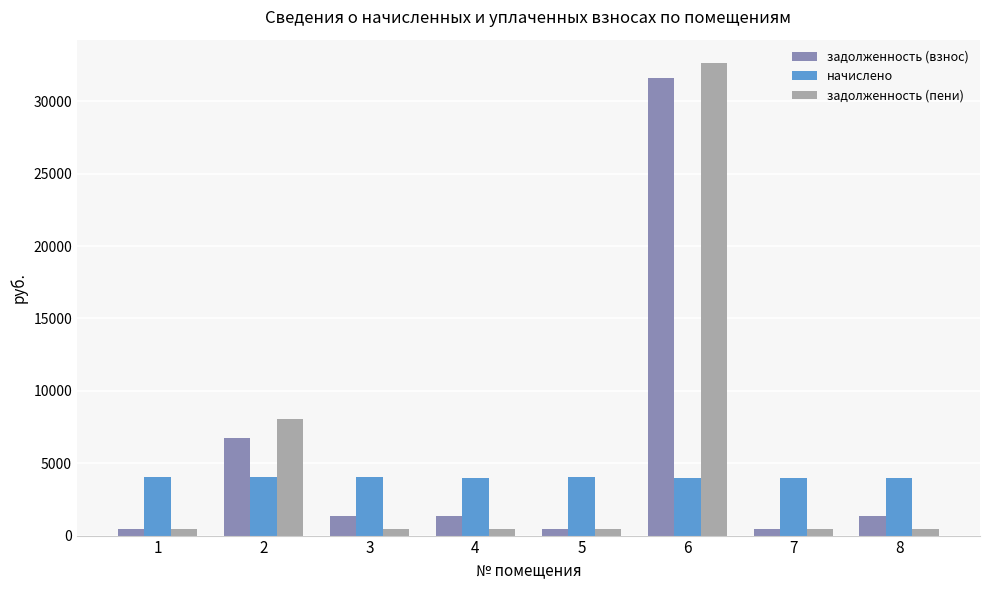

At which category is the sum across all series the highest?

6